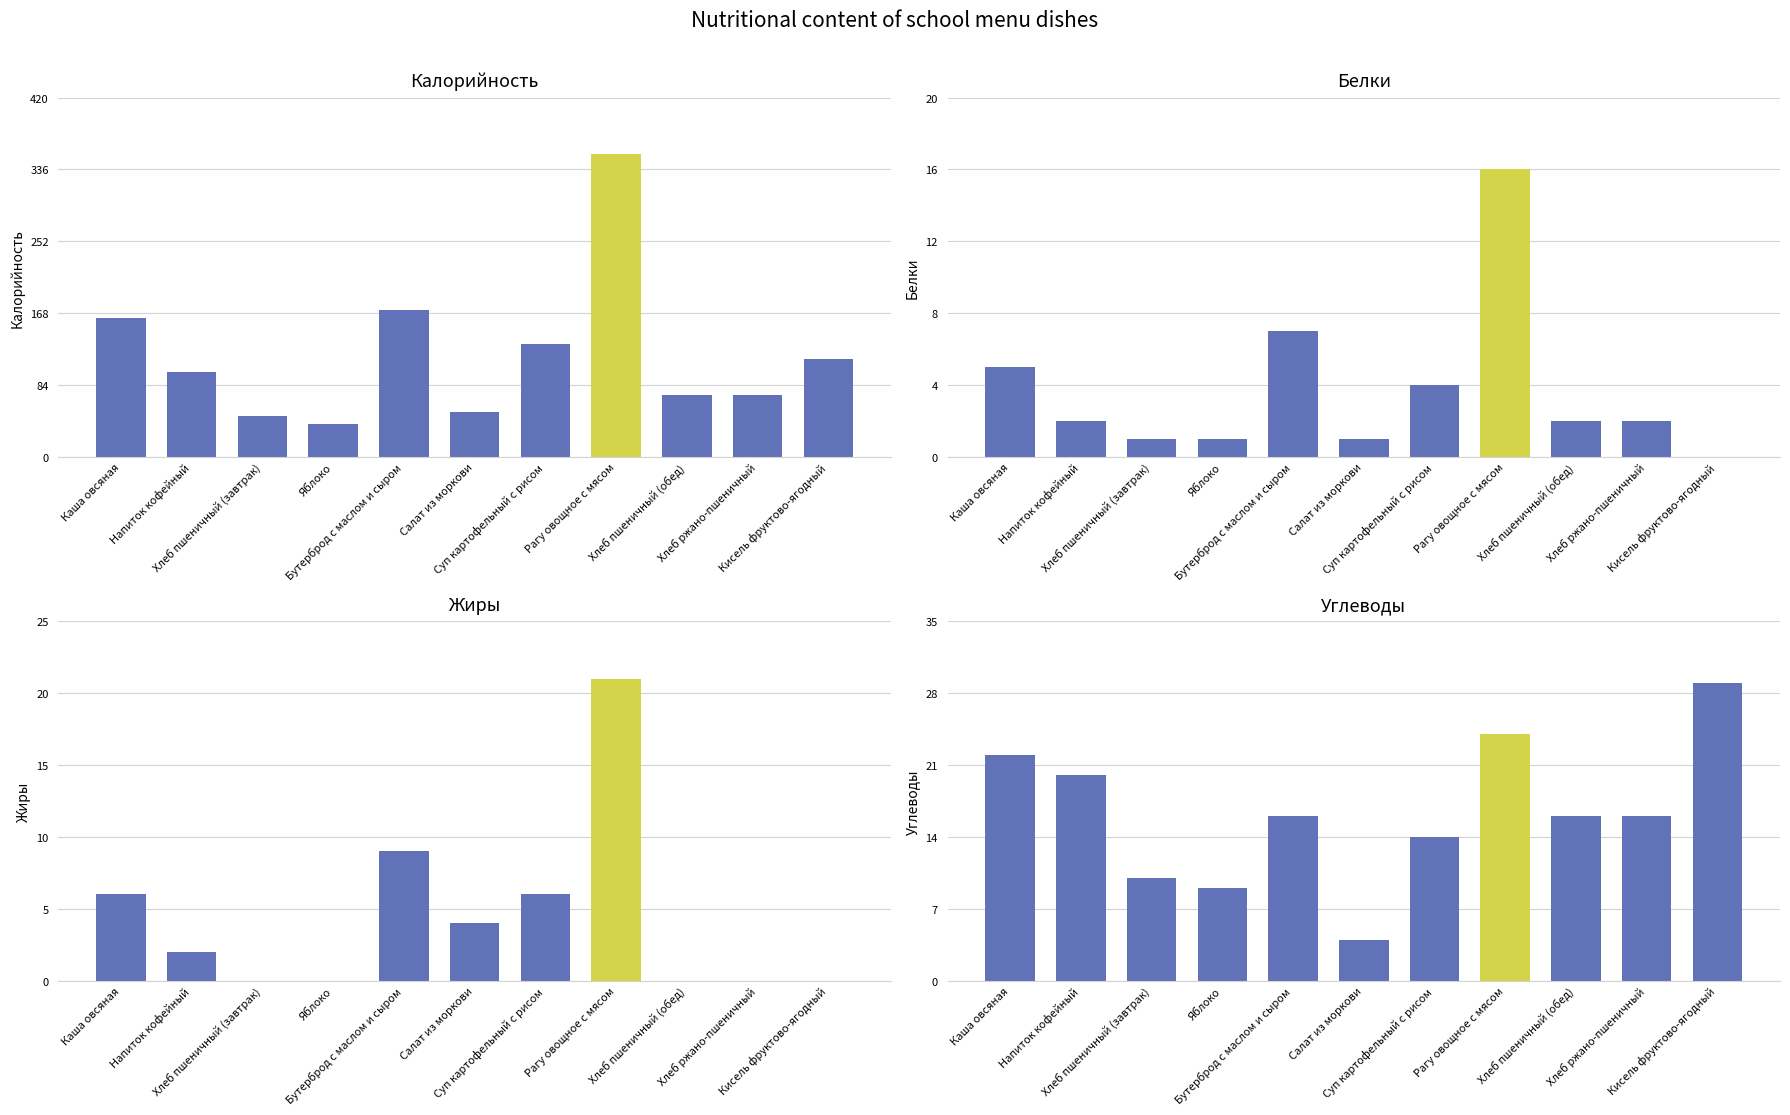

At which label is Белки closest to 8?

Бутерброд с маслом и сыром